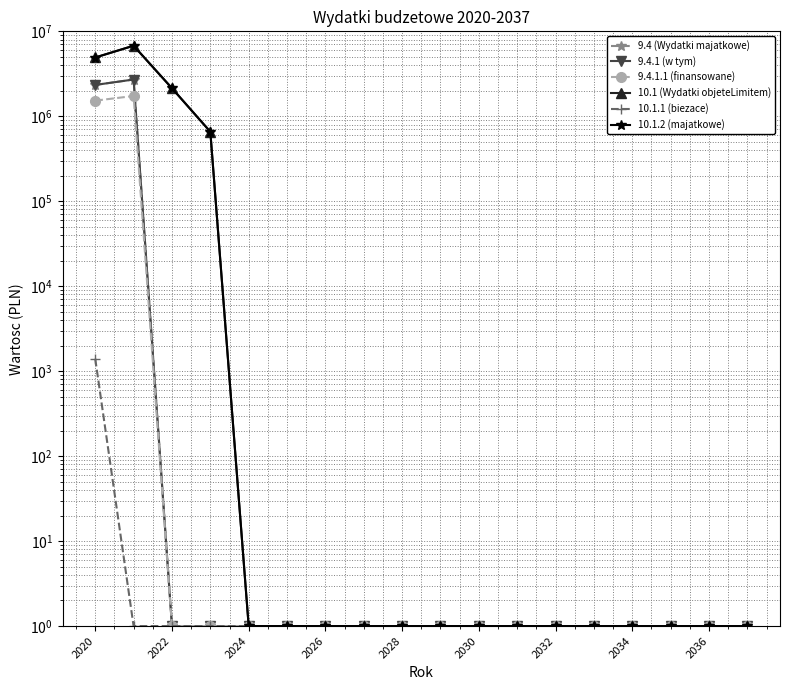

True or false: 9.4.1.1 (finansowane) has more than 1 interior local peaks.

False